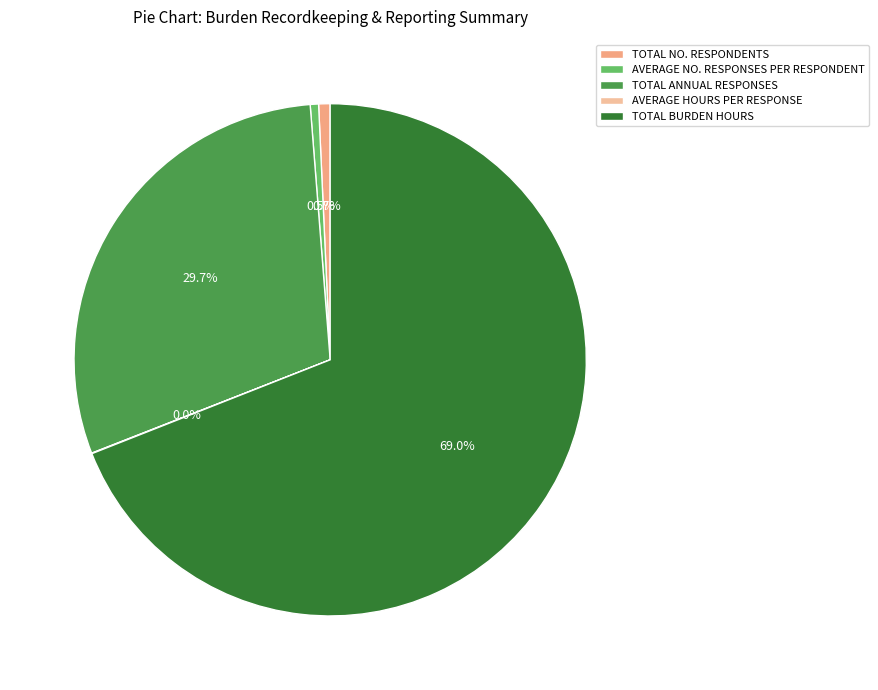

Which has a higher value, TOTAL BURDEN HOURS or AVERAGE NO. RESPONSES PER RESPONDENT?

TOTAL BURDEN HOURS